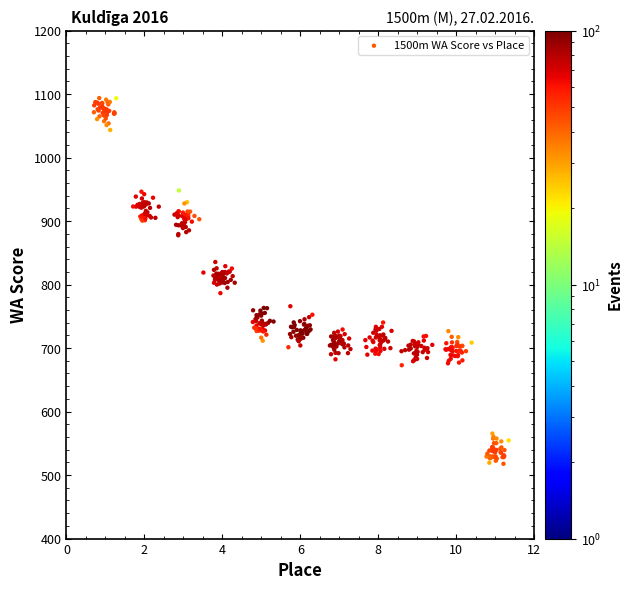

What is the range of X values (max minus min)?

10.6